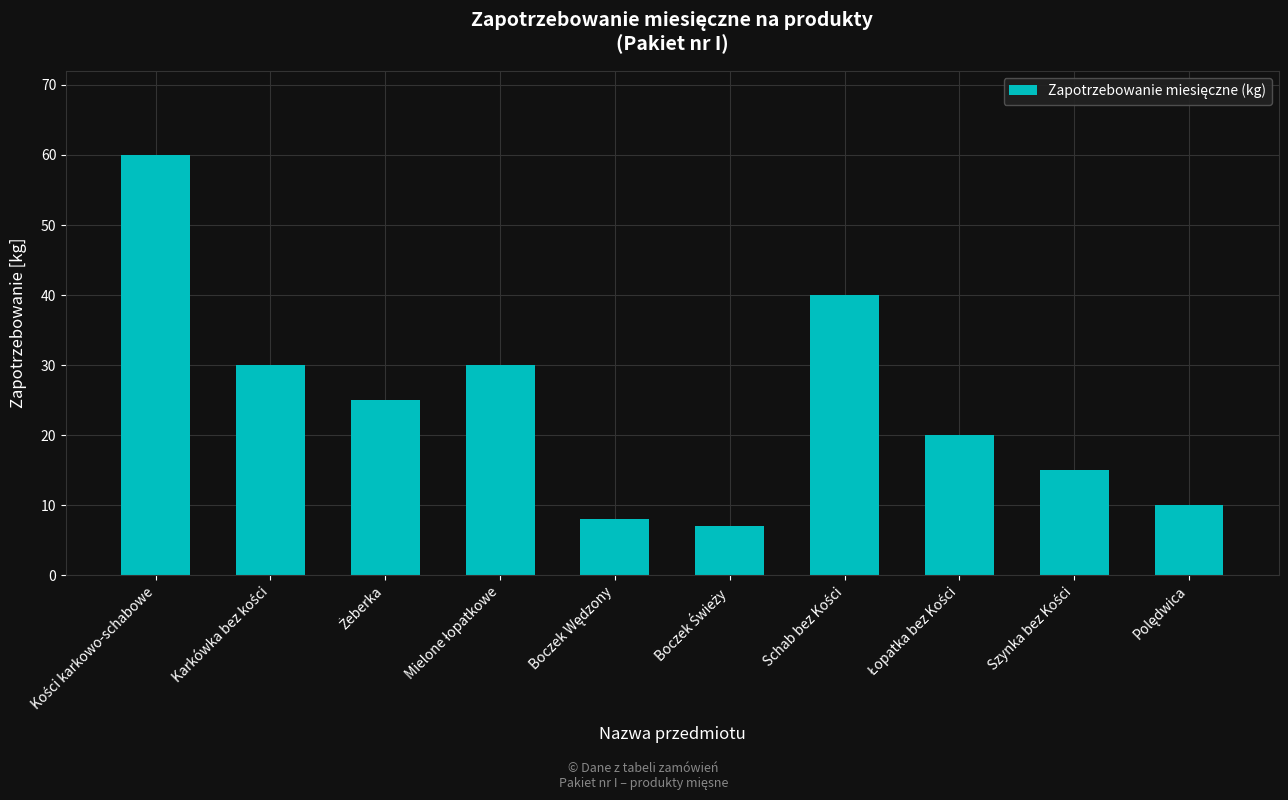

What is the minimum value shown in the chart?

7